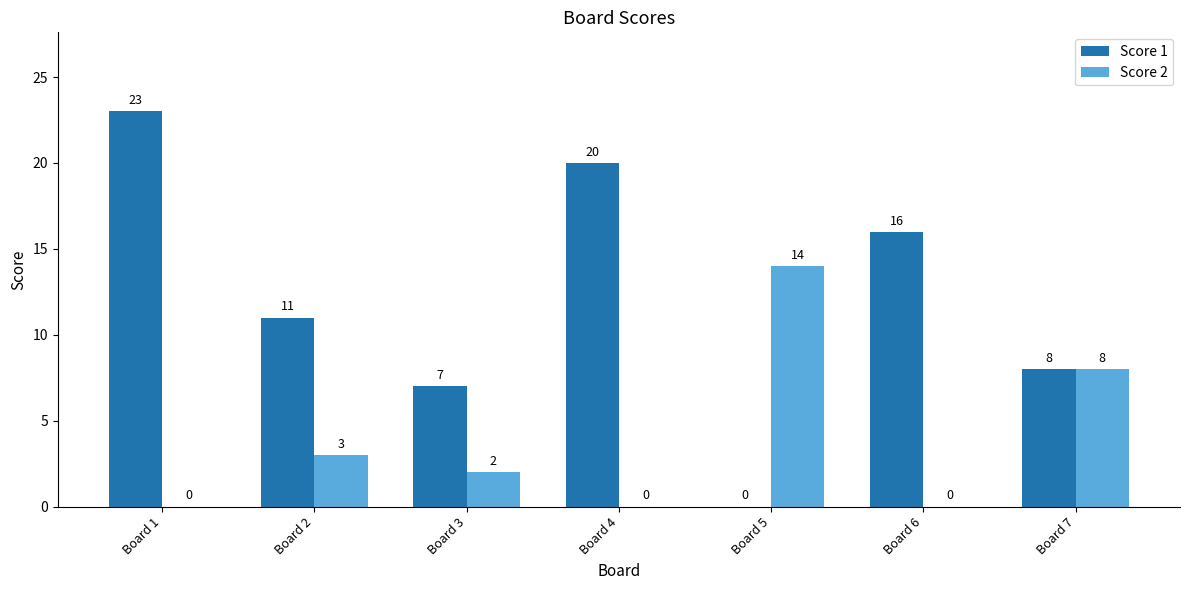

What is the total value across all series at Board 1?

23